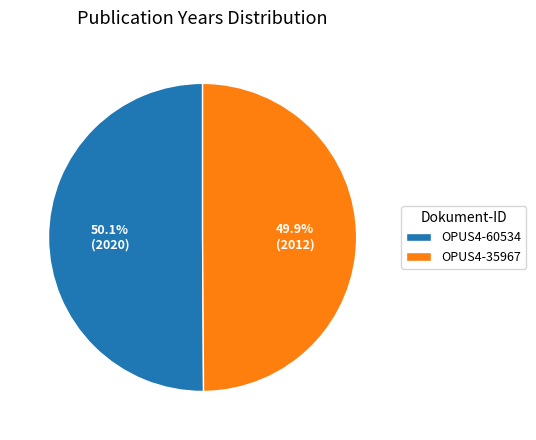

What percentage is NOT represented by OPUS4-60534?

49.9%